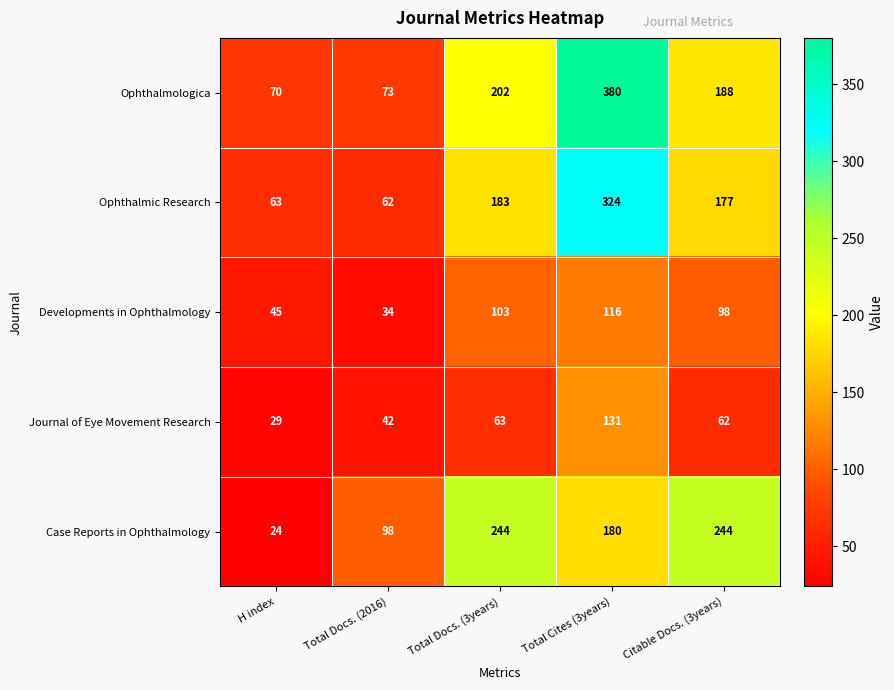

At how many categories does at least one series exceed 44?

5